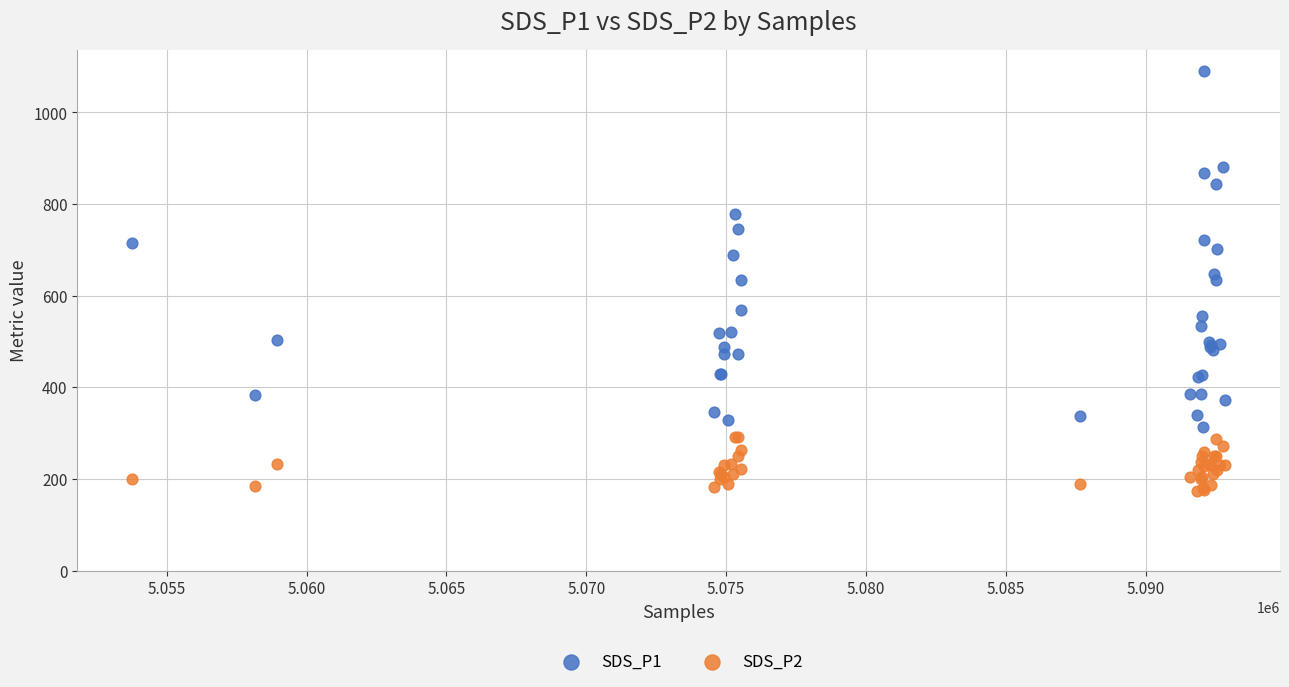

Which series contains the highest Y value?

SDS_P1